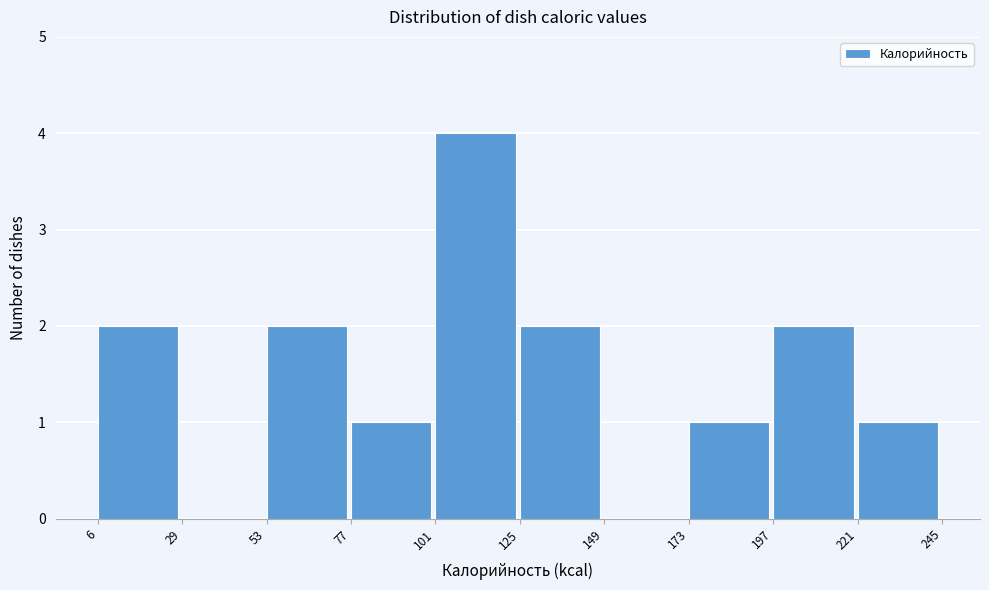

How tall is the bar that spans 173 to 197 on the x-axis? The values are not printed on the chart, so give them approximately, as read against the axis.

1